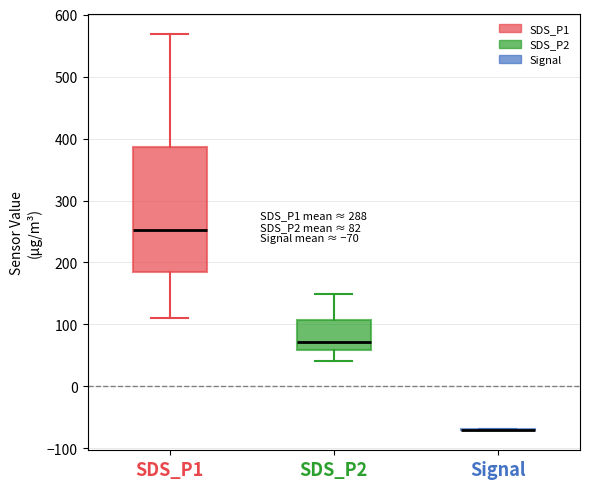

Comparing the boxes themselves (not the whiskers), which one is the tallest?

SDS_P1